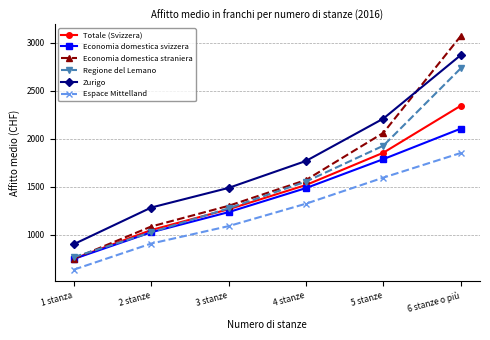

Is it true that Totale (Svizzera) equals 2143 at 3 stanze?

False